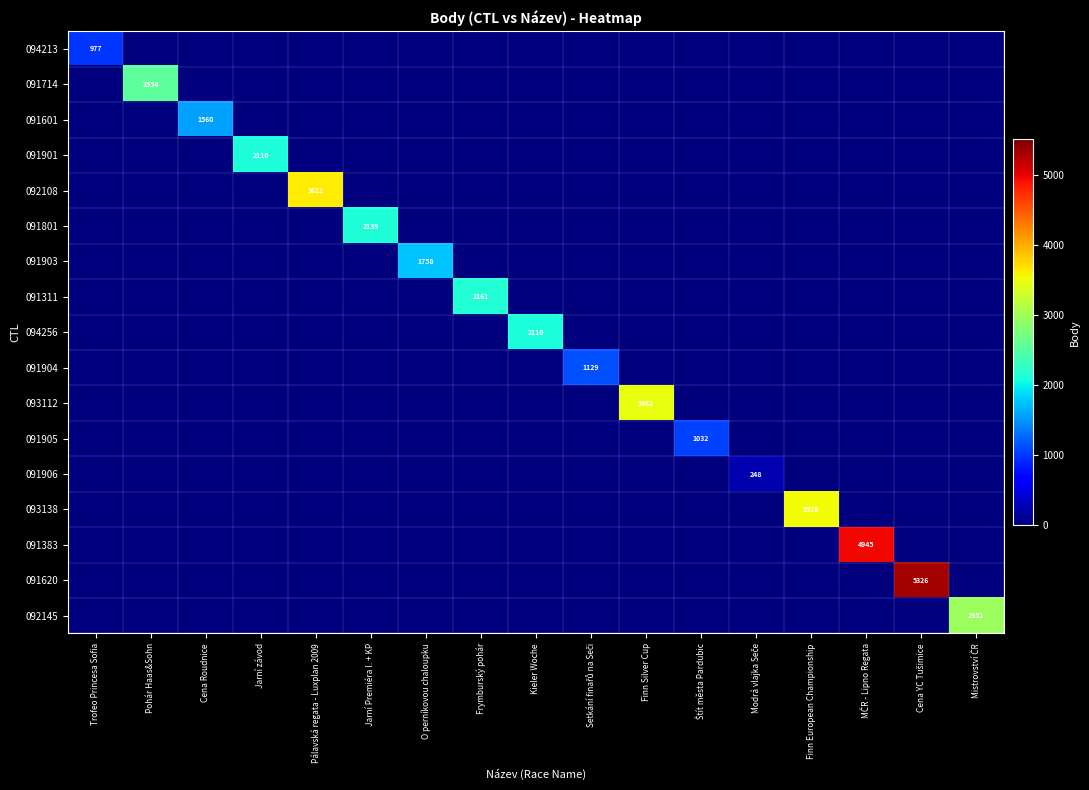

Which category has the highest value in the 091901 series?

Jarní závod